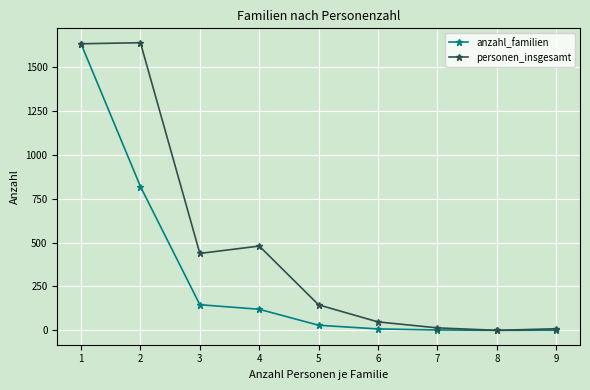

What is the value of the personen_insgesamt point at the 5th from the left?

145